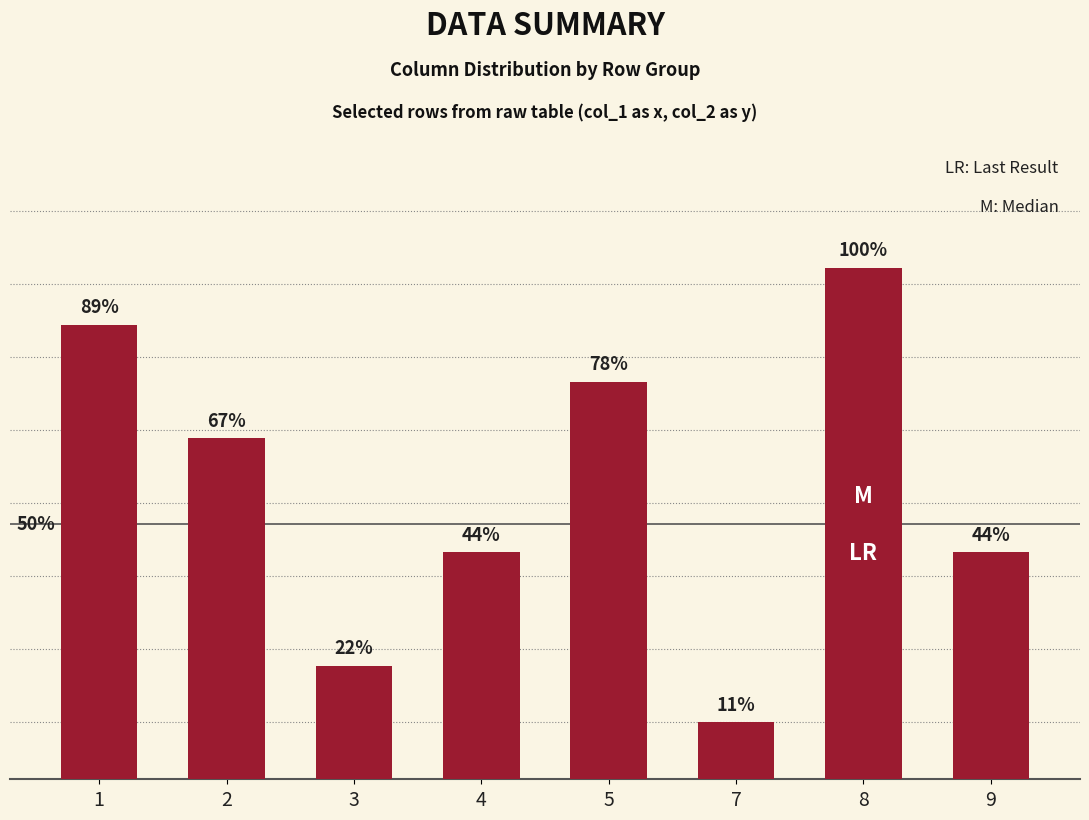

Reading left to right, what are all the values shown in this chart?

1=8	2=6	3=2	4=4	5=7	7=1	8=9	9=4